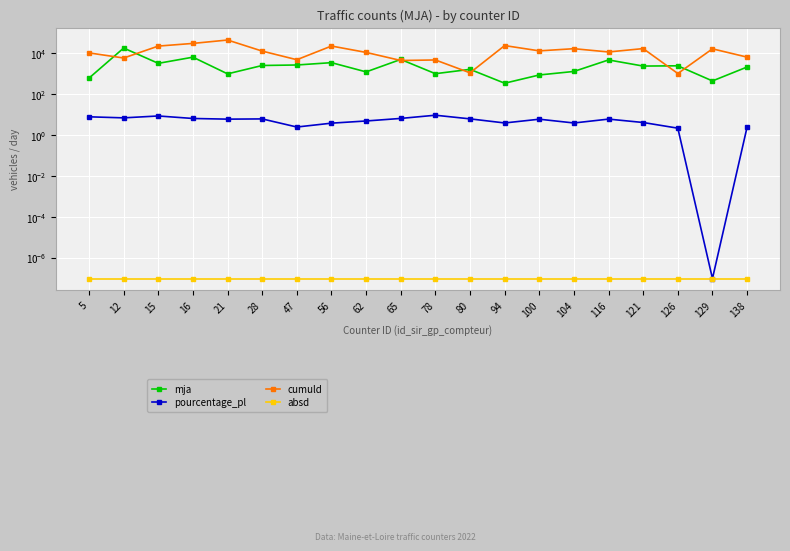

At which category does mja reach its first local valley?

15